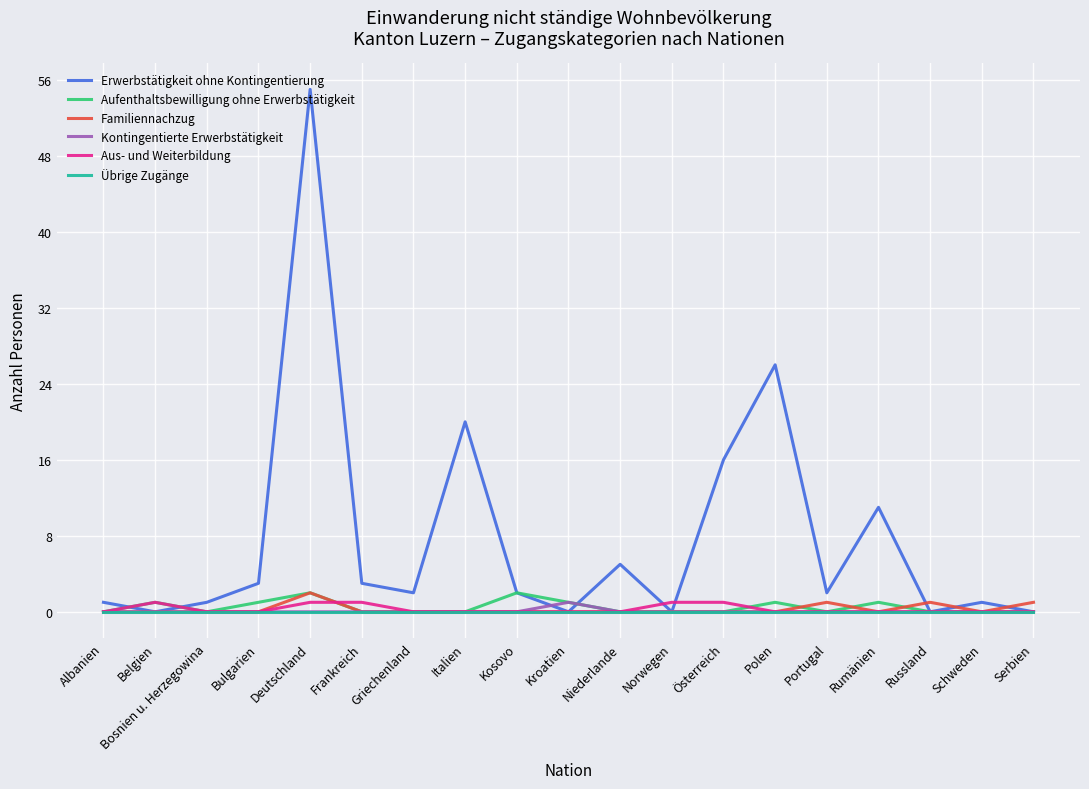

The Übrige Zugänge series shows 0 at Portugal. True or false?

True